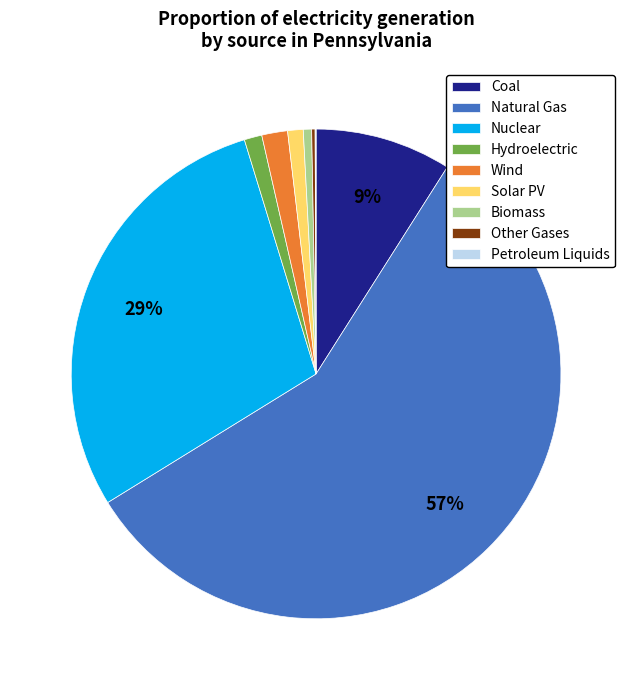

Is the sum of Solar PV and Wind greater than half?

No